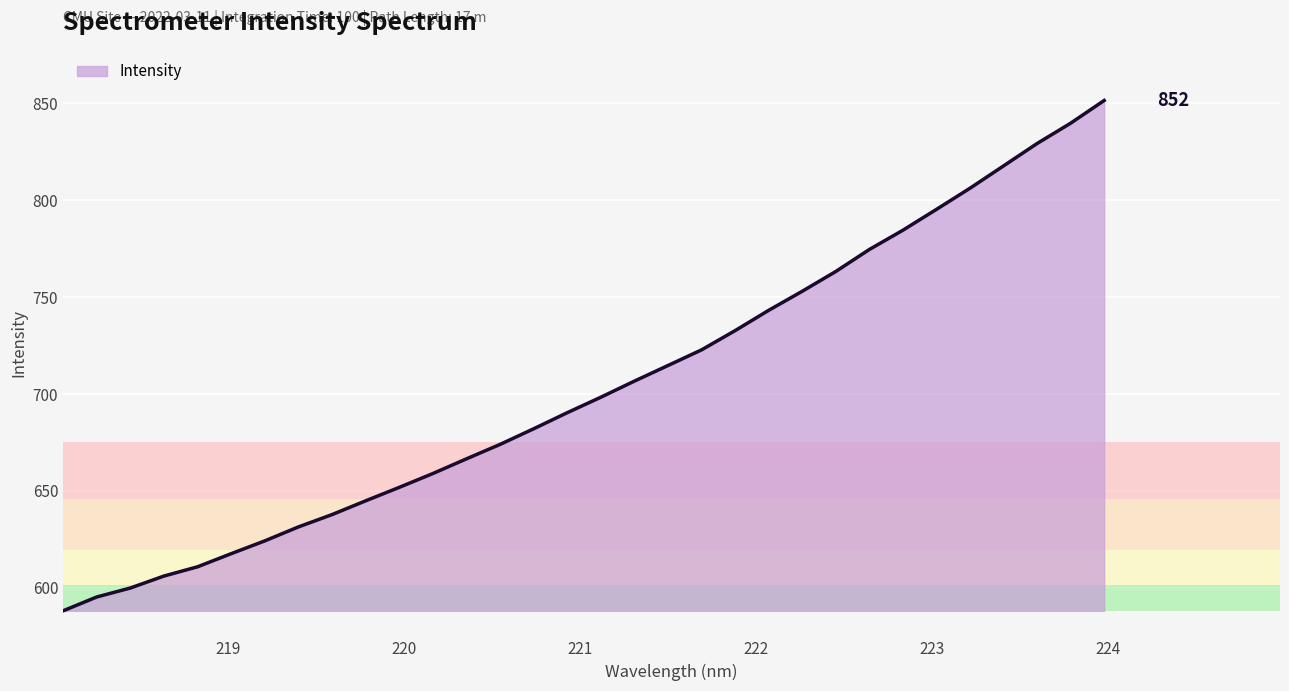

What is the difference between the maximum and second lowest values?

256.4